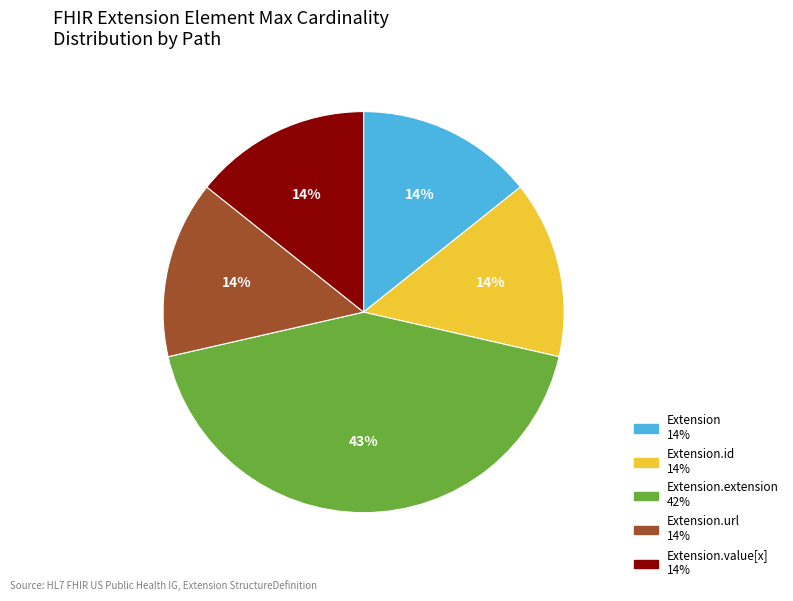

To the nearest percent, what is the difference between the largest and smallest slice percentages?

29%